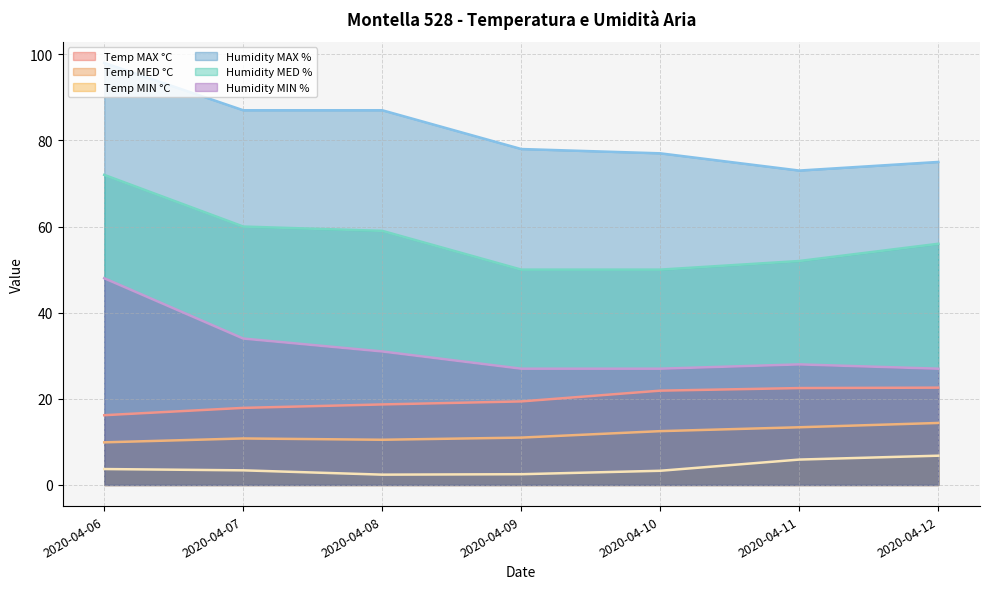

Reading left to right, list all the values displayed in this chart.

Temp MAX °C: 2020-04-06=16.2	2020-04-07=17.9	2020-04-08=18.7	2020-04-09=19.4	2020-04-10=21.9	2020-04-11=22.5	2020-04-12=22.6
Temp MED °C: 2020-04-06=9.9	2020-04-07=10.8	2020-04-08=10.5	2020-04-09=11.0	2020-04-10=12.5	2020-04-11=13.4	2020-04-12=14.4
Temp MIN °C: 2020-04-06=3.7	2020-04-07=3.4	2020-04-08=2.4	2020-04-09=2.5	2020-04-10=3.3	2020-04-11=5.9	2020-04-12=6.8
Humidity MAX %: 2020-04-06=98.0	2020-04-07=87.0	2020-04-08=87.0	2020-04-09=78.0	2020-04-10=77.0	2020-04-11=73.0	2020-04-12=75.0
Humidity MED %: 2020-04-06=72.0	2020-04-07=60.0	2020-04-08=59.0	2020-04-09=50.0	2020-04-10=50.0	2020-04-11=52.0	2020-04-12=56.0
Humidity MIN %: 2020-04-06=48.0	2020-04-07=34.0	2020-04-08=31.0	2020-04-09=27.0	2020-04-10=27.0	2020-04-11=28.0	2020-04-12=27.0